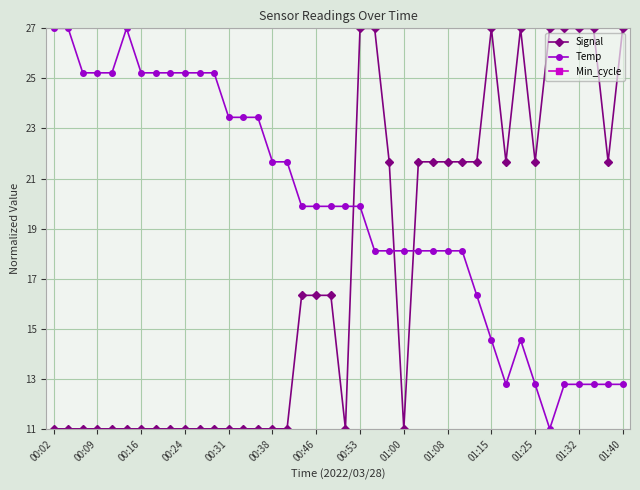

What is the difference between the maximum and second lowest values in the Signal series?

16.0